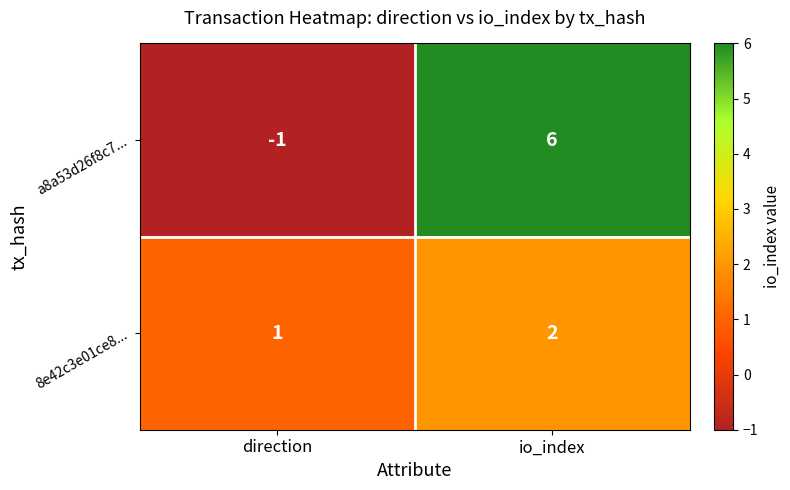

At which label is a8a53d26f8c7... closest to 2?

direction